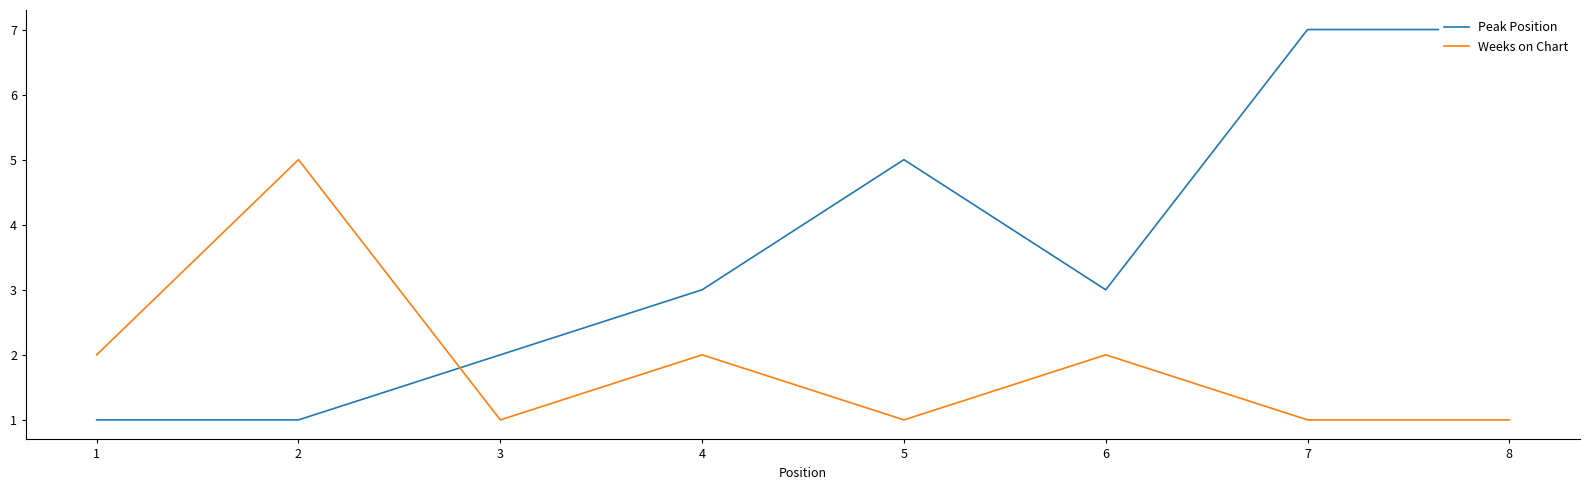

How many values in the Peak Position series are below 3?

3